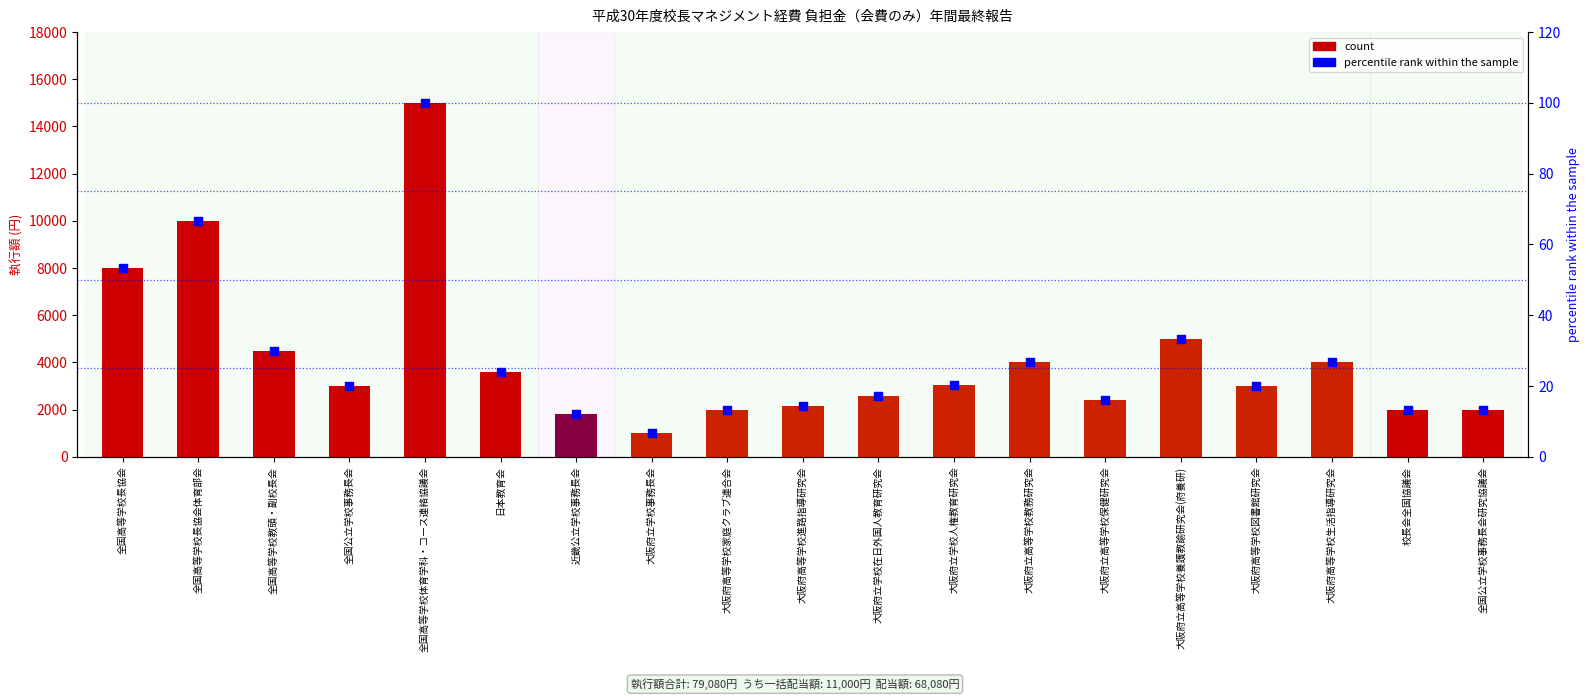

Is the value of percentile rank within the sample at 大阪府立高等学校教務研究会 greater than the value of count at 大阪府立学校事務長会?

No